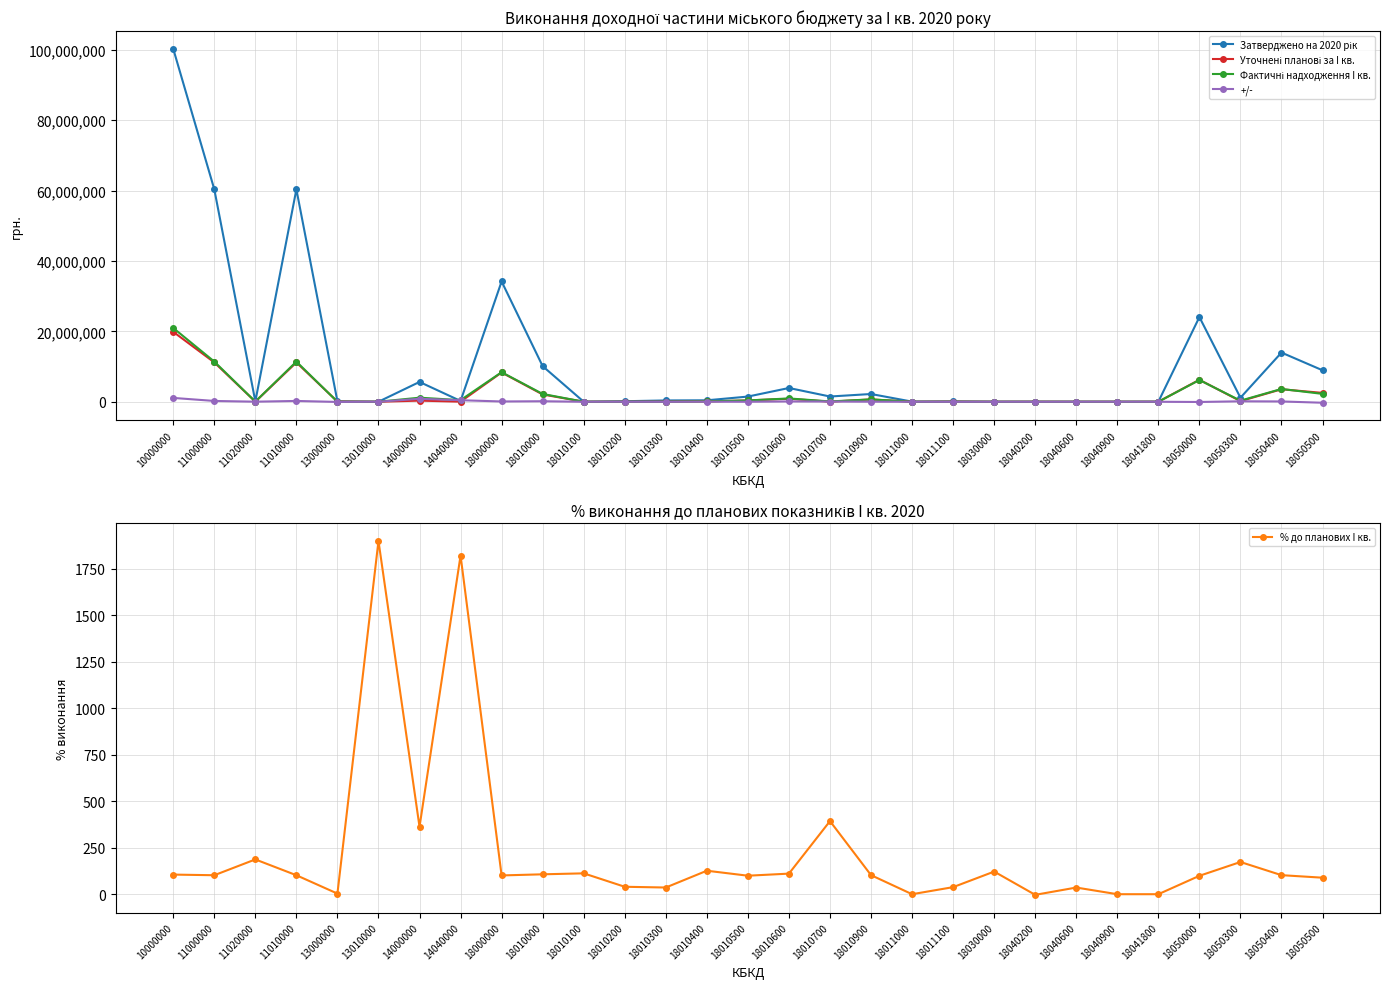

Where is the first local maximum for +/-?

11010000